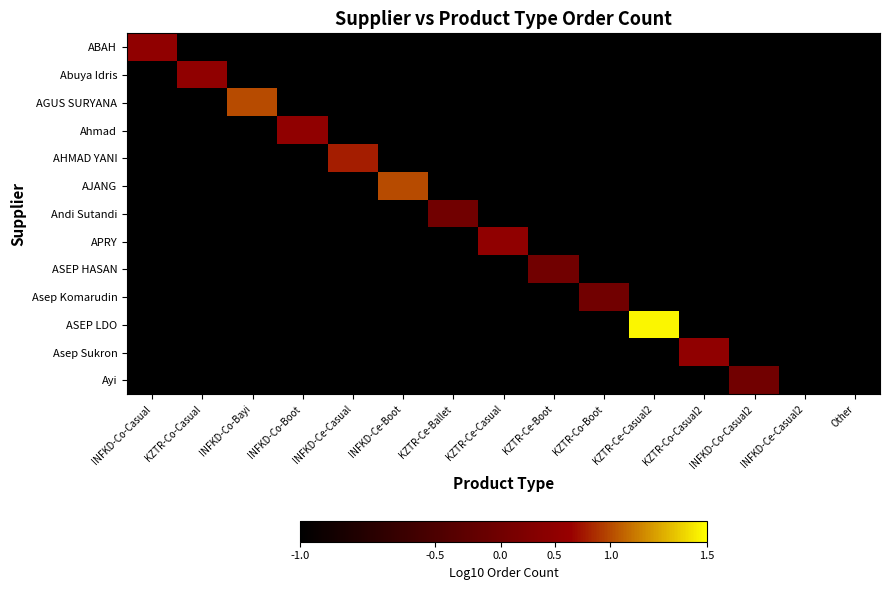

At how many categories does at least one series exceed 0?

13